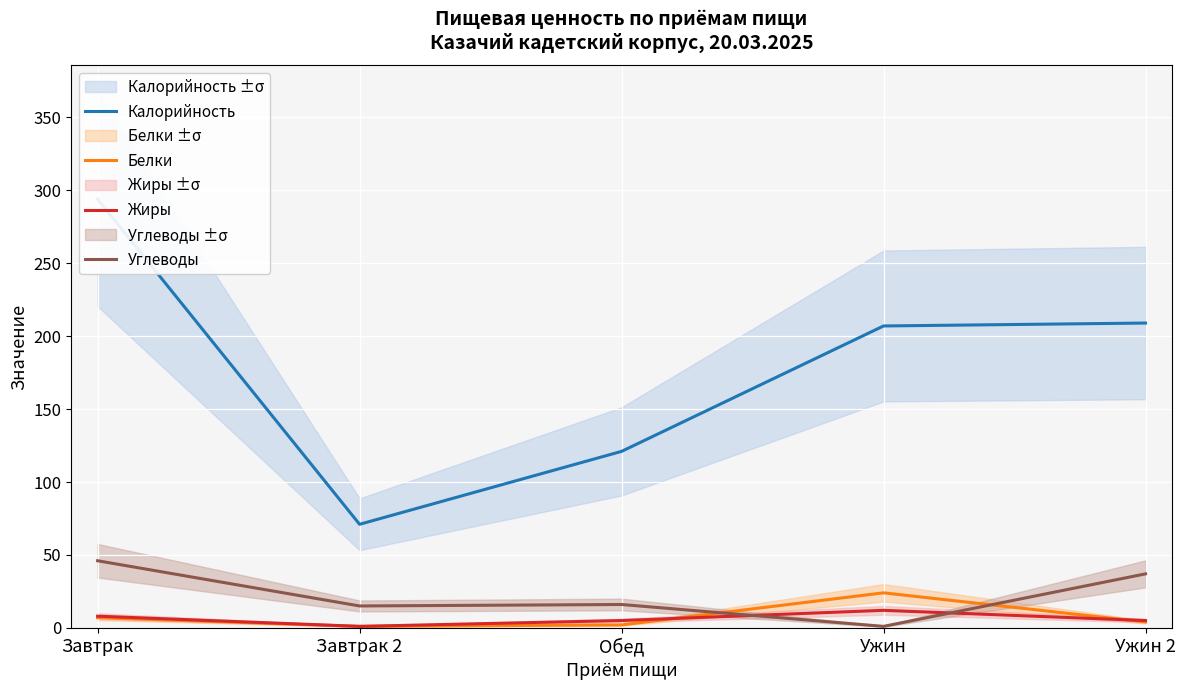

Which label corresponds to the largest value in the chart?

Завтрак